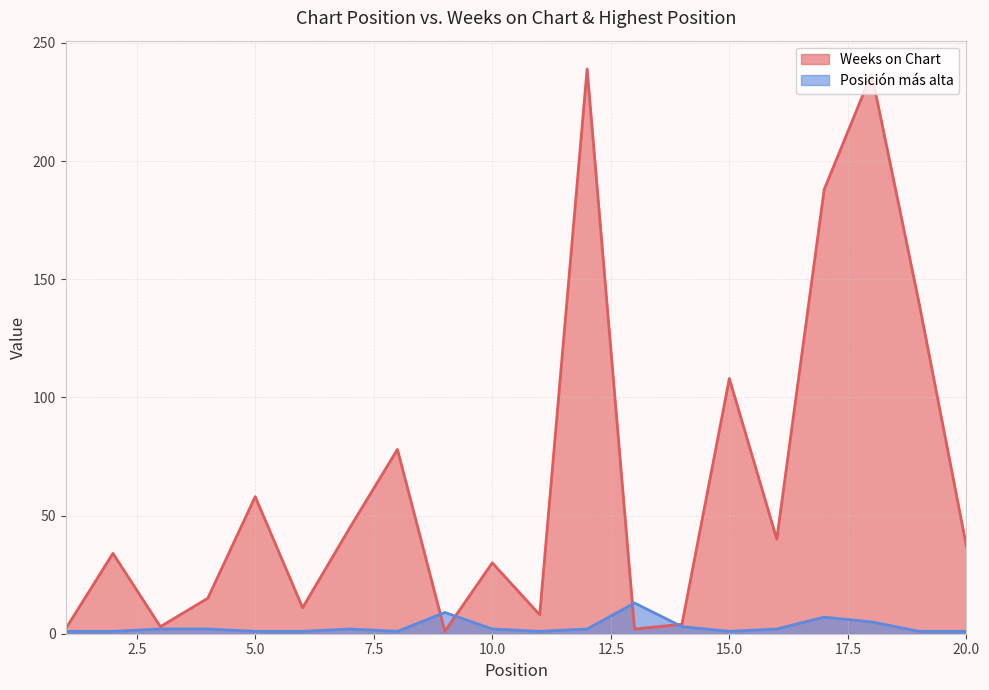

Between which two adjacent categories do Weeks on Chart and Posición más alta first intersect?

8 and 9